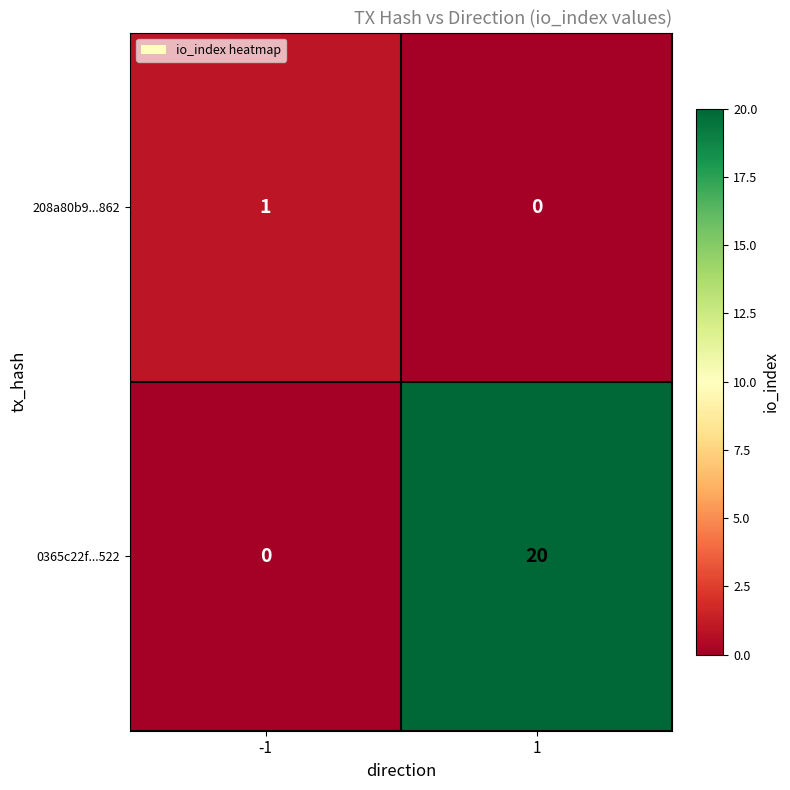

Which series changed the most between -1 and 1?

0365c22f...522